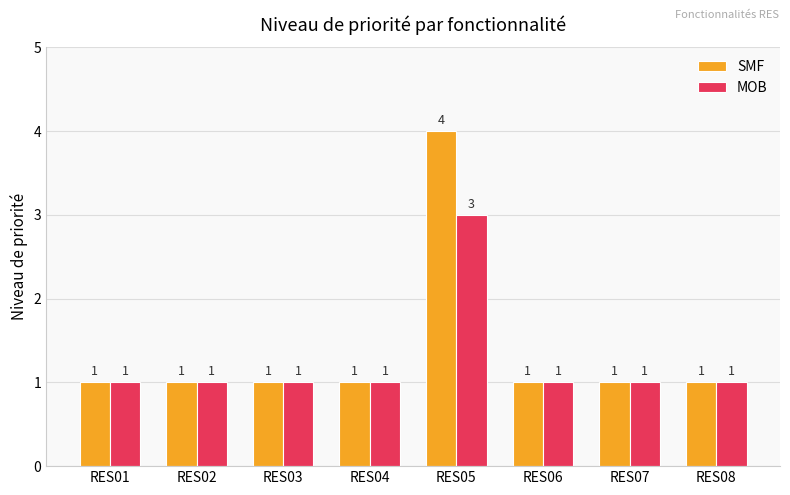

What is the average value of the MOB series?

1